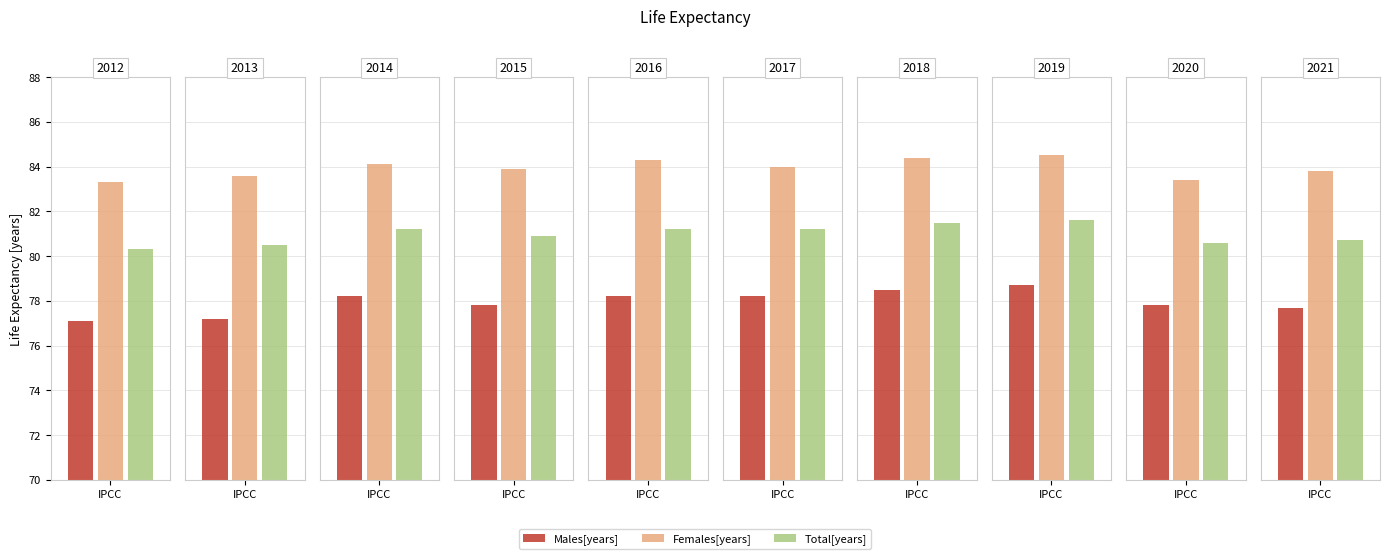

Where does the Females[years] series first go above 84?

2014